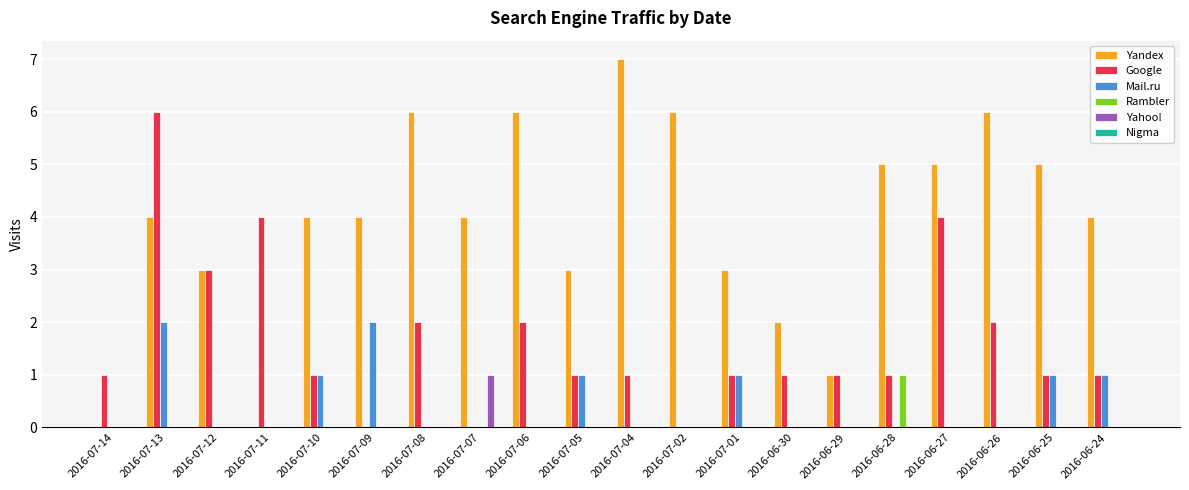

Count the Yahoo! values in the range 0 to 1.

20